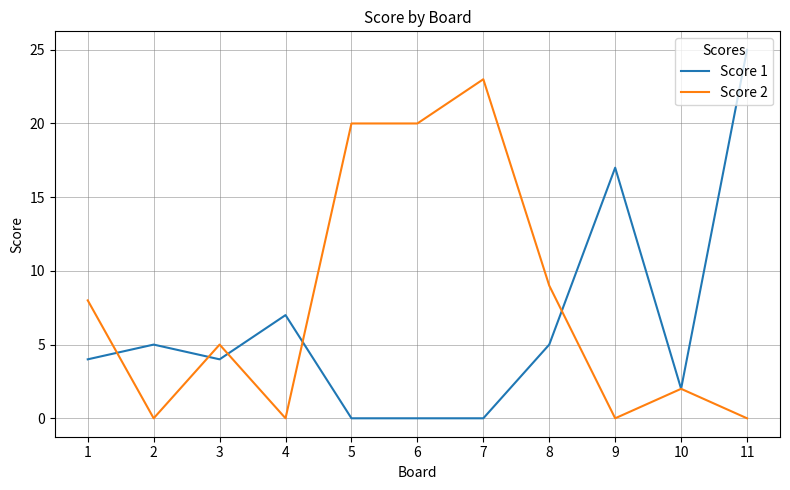

Which label corresponds to the largest value in the chart?

11